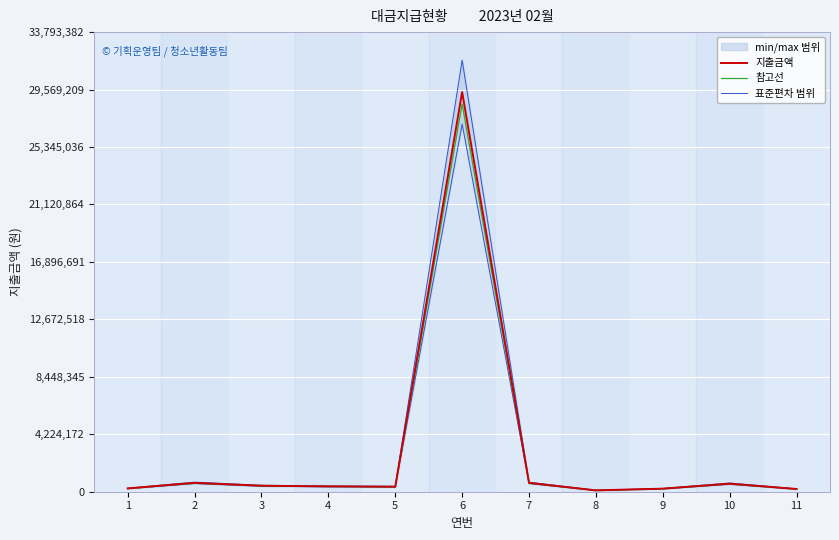

In 표준편차 범위, how many points are higher than both neighbors (excluding endpoints)?

3